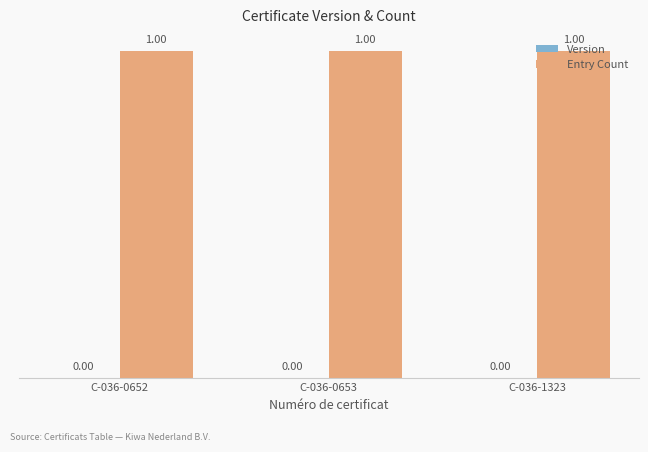

List the series in order of their peak value, lowest first.

Version, Entry Count